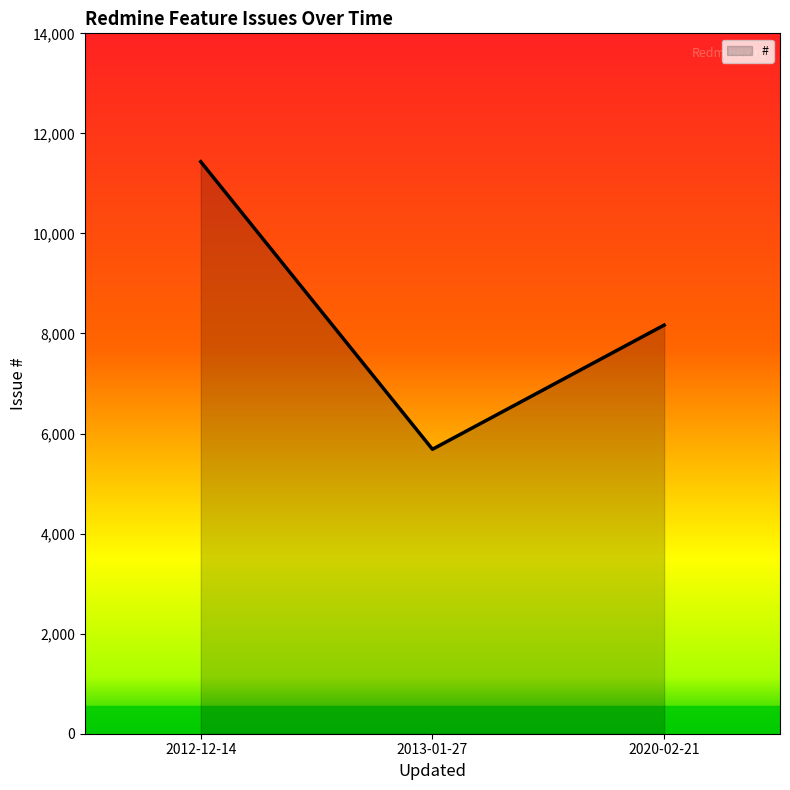

Reading right to left, what are all the values shown in this chart?

8168	5686	11434